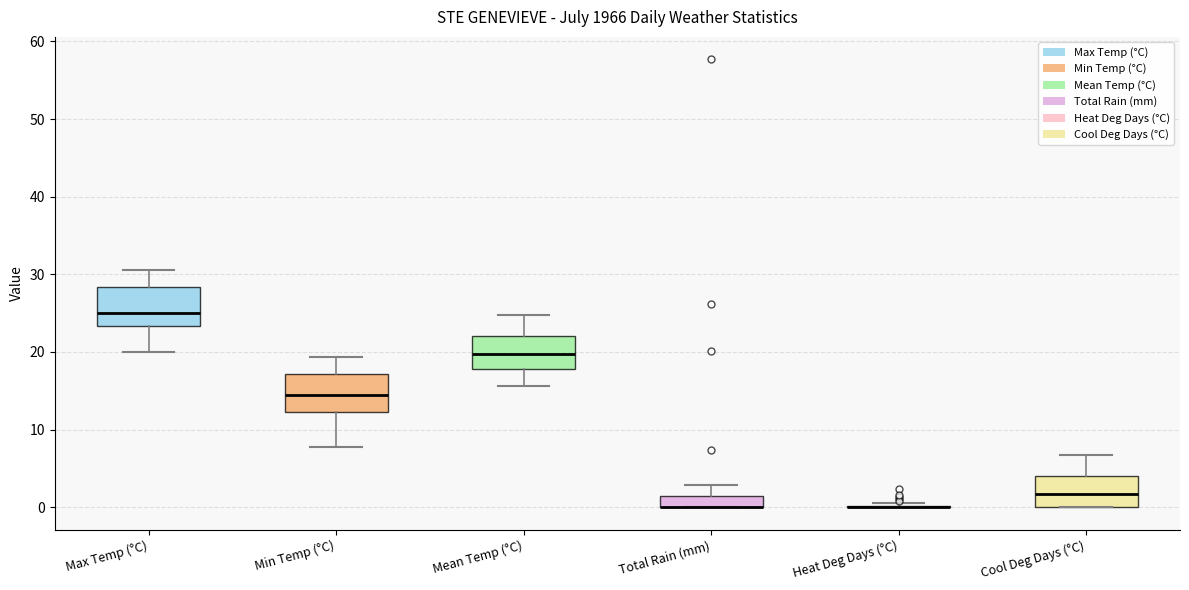

Reading left to right, transcribe this box plot: for each box, give where its median line is, the range the box spans, and where its two whiskers end, as read against the y-axis. The values are not printed on the chart, so give them approximately, as read against the axis.

Max Temp (°C): median 25, box 23 to 28, whiskers 20 to 31
Min Temp (°C): median 14, box 12 to 17, whiskers 8 to 19
Mean Temp (°C): median 20, box 18 to 22, whiskers 16 to 25
Total Rain (mm): median 0 (drawn on the box's lower edge), box 0 to 2, whiskers 0 to 3
Heat Deg Days (°C): box collapsed to a line at 0, whiskers 0 to 1
Cool Deg Days (°C): median 2, box 0 to 4, whiskers 0 to 7